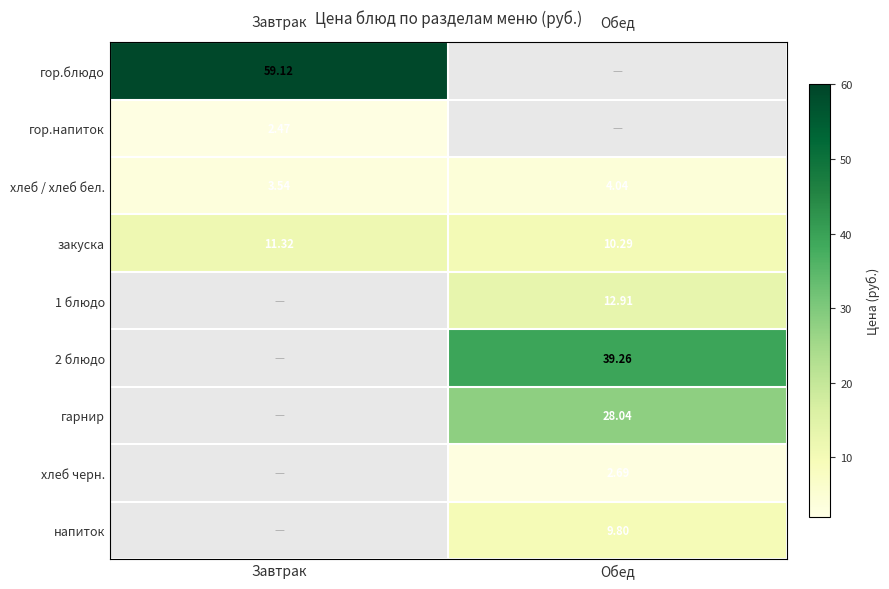

Is the value of гарнир at Обед greater than the value of гор.напиток at Завтрак?

Yes